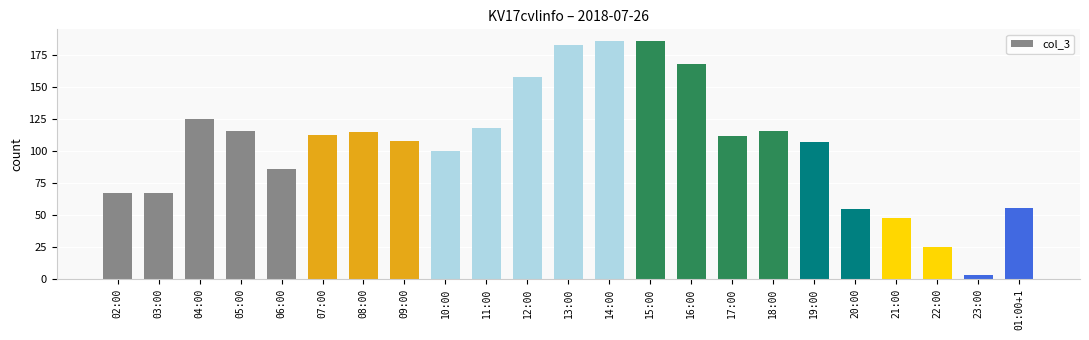

What is the label of the 21st bar from the right?

04:00